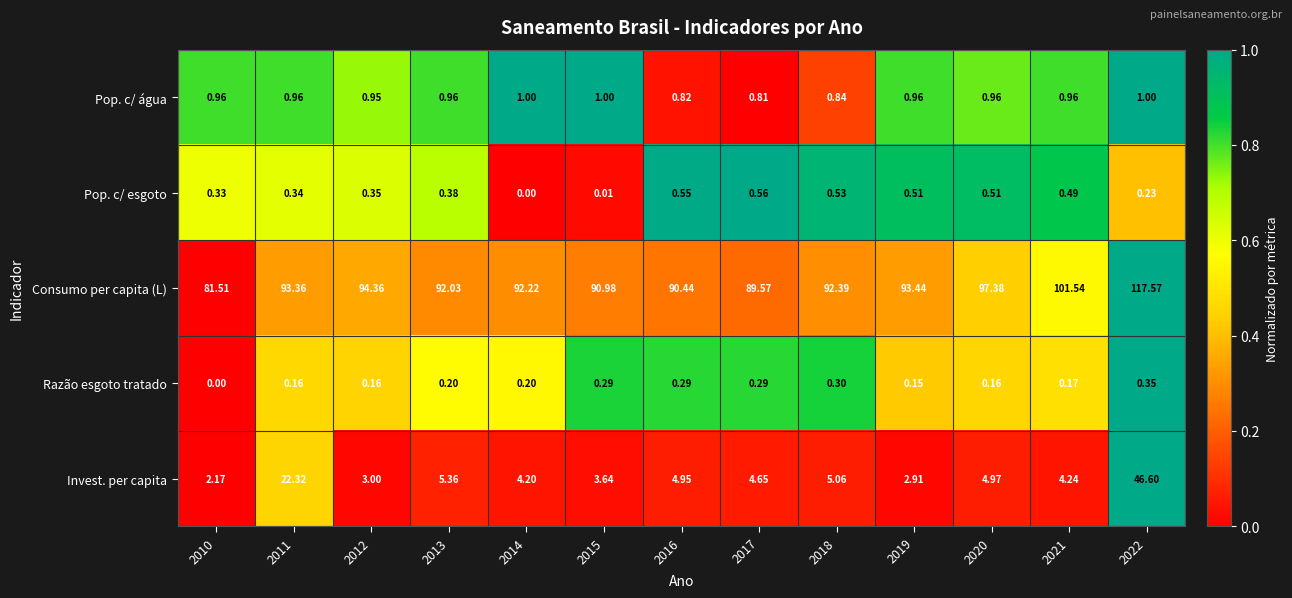

Is the value of Pop. c/ esgoto at 2016 greater than the value of Pop. c/ água at 2018?

No